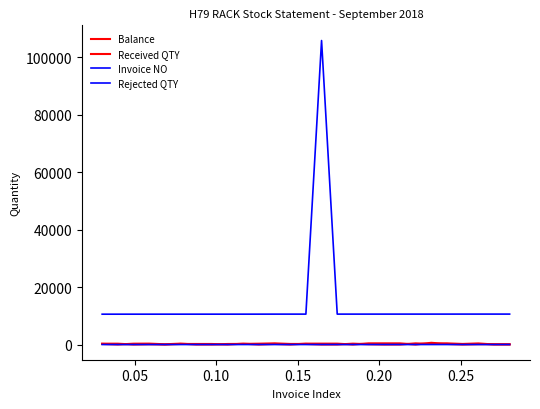

True or false: Received QTY and Balance cross at least once.

True